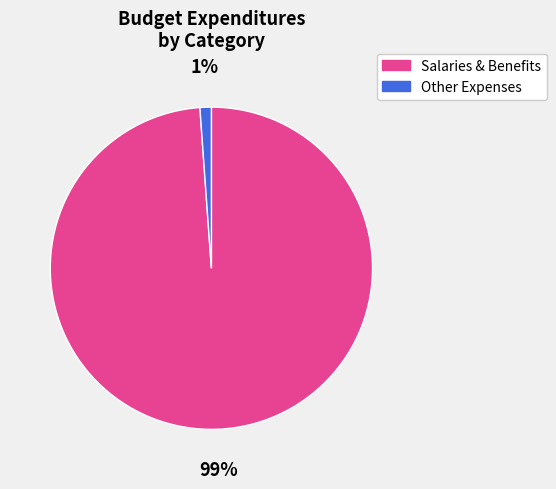

How many slices are in this pie chart?

2